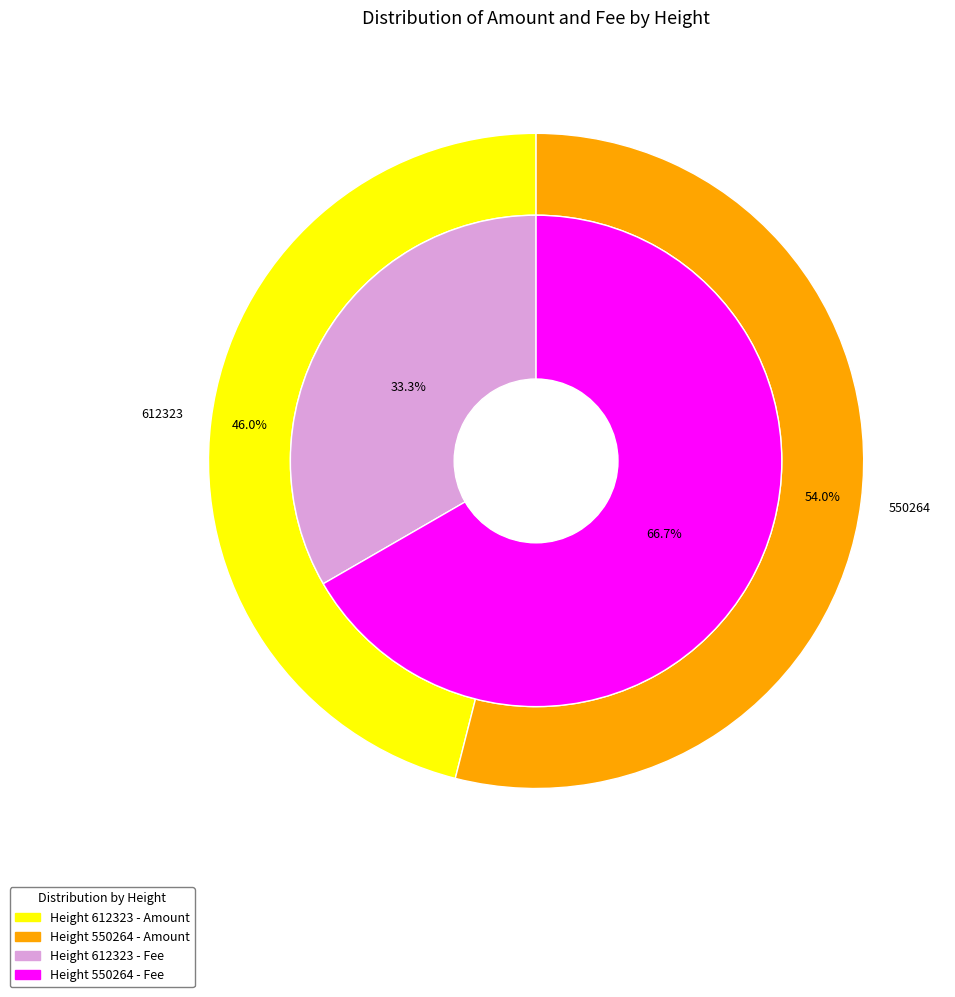

To the nearest percent, what percentage of the pie is 550264?

67%